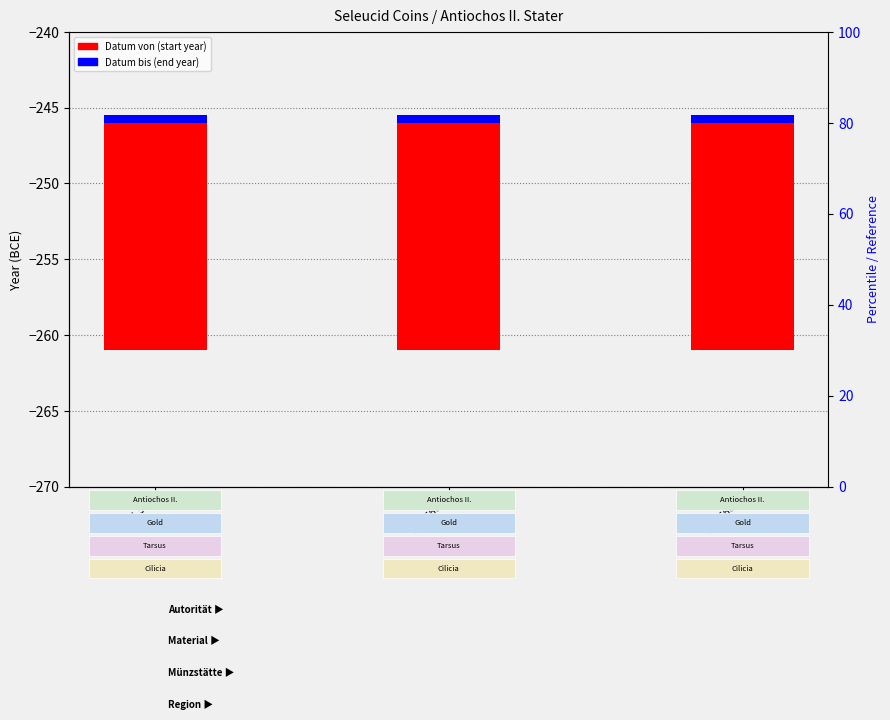

Reading left to right, extract all data points from this chart.

Datum von: sc.1.560=15.0	sc.1.560.1=15.0	sc.1.560.2=15.0
Datum bis: sc.1.560=0.5	sc.1.560.1=0.5	sc.1.560.2=0.5